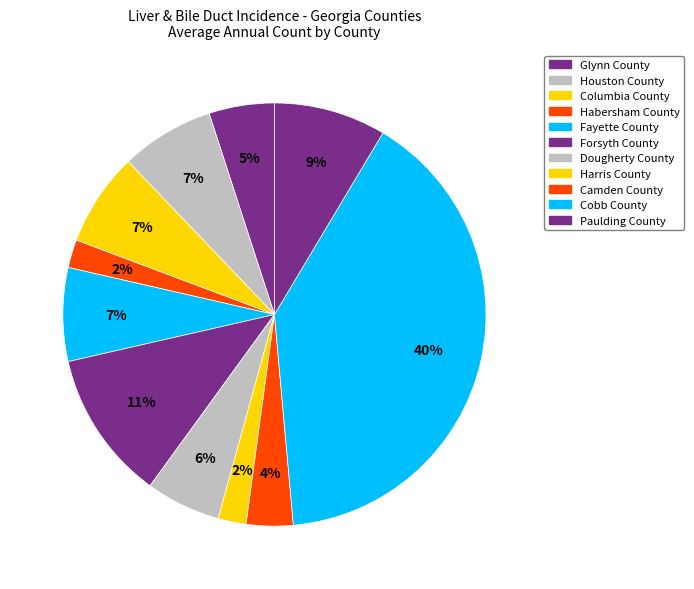

True or false: Columbia County accounts for 1% of the total.

False